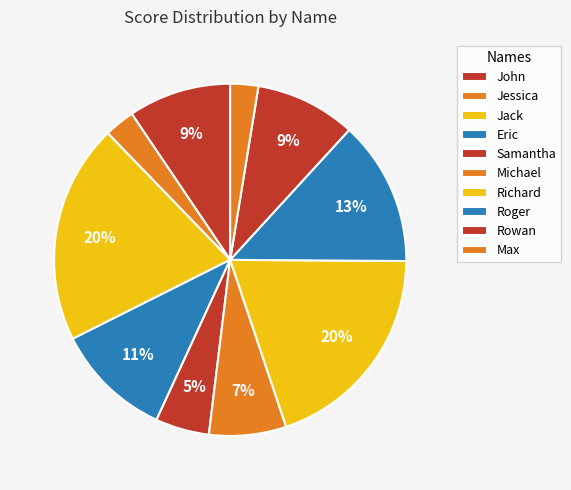

To the nearest percent, what is the combined percentage of Rowan and Eric?

20%